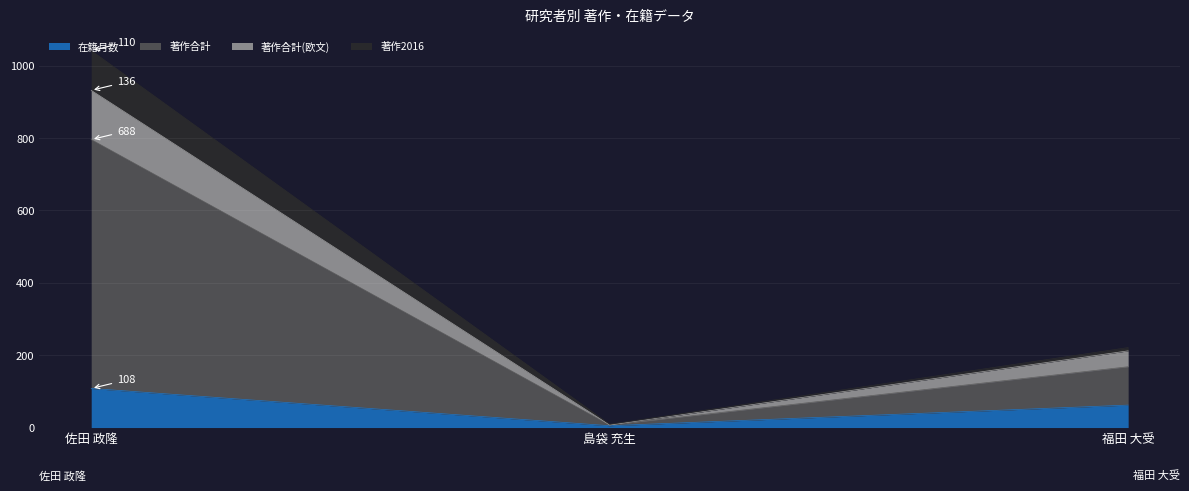

At which category is the sum across all series the highest?

佐田 政隆